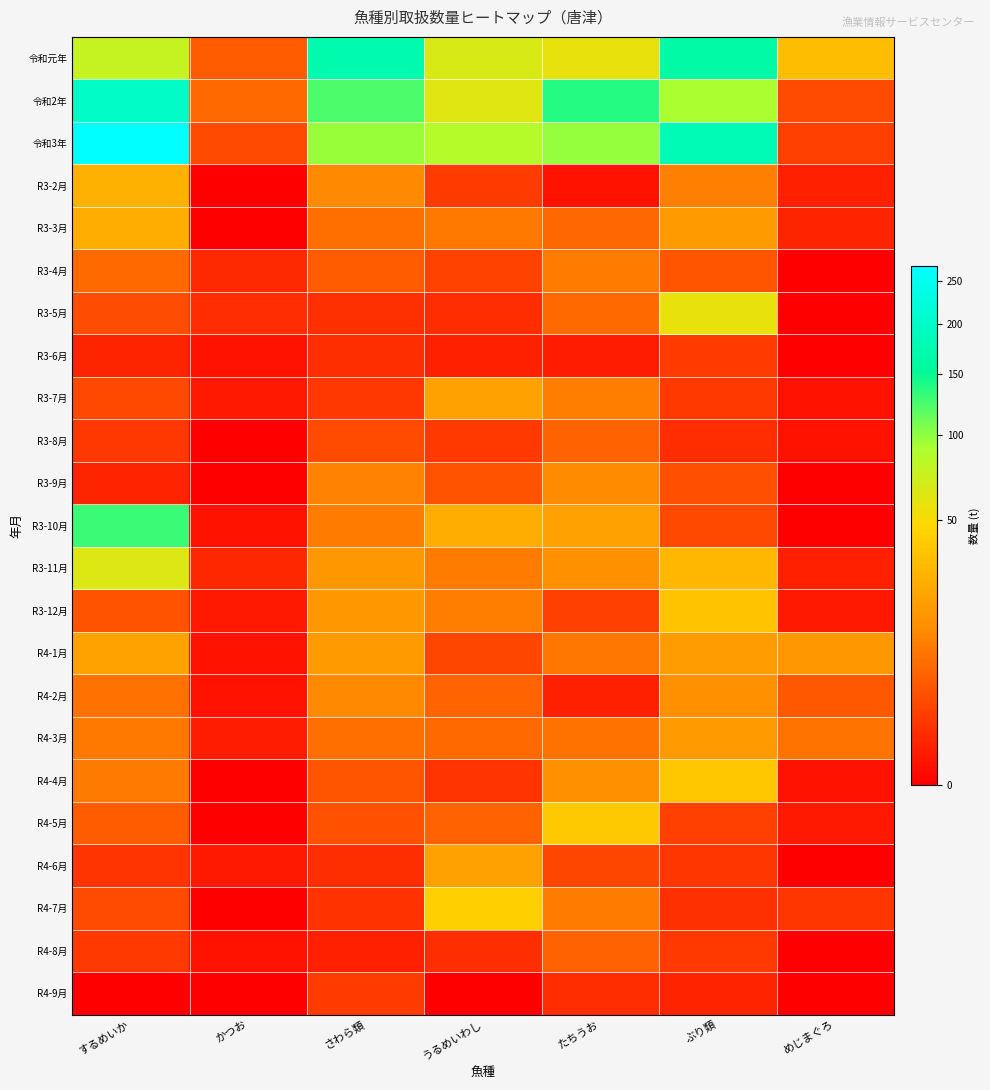

What is the total value across all series at ぶり類?

701.8